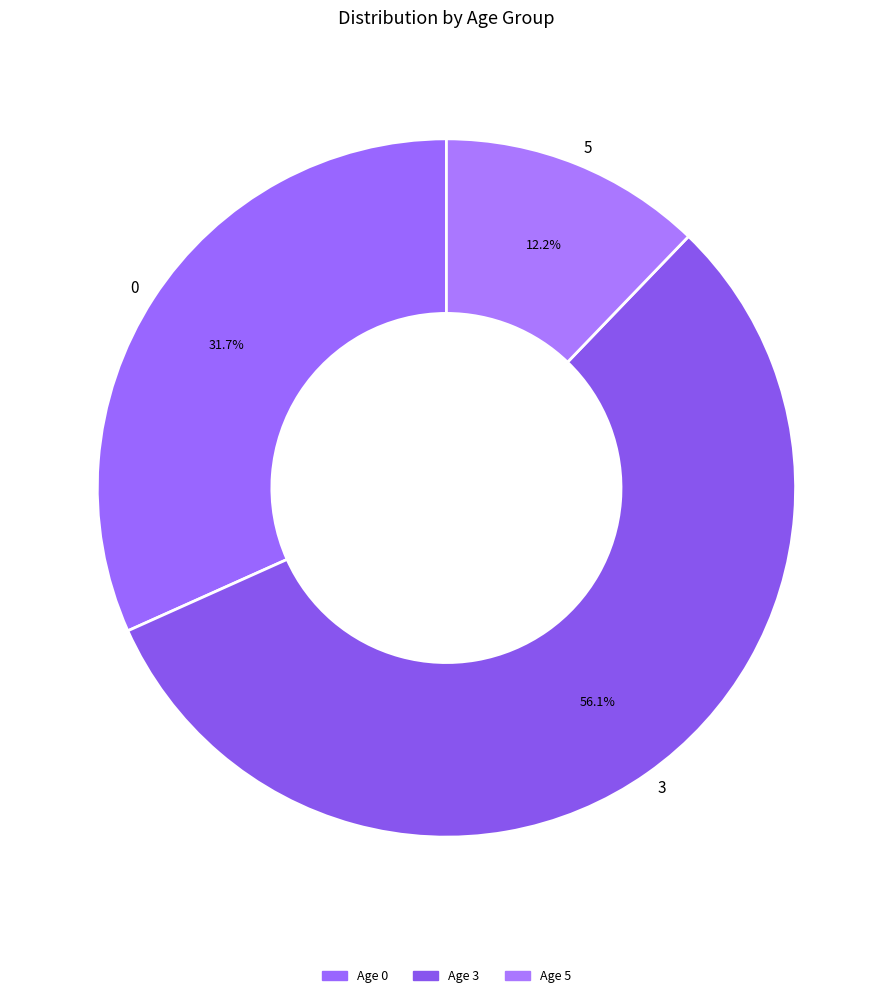

Which slice represents more than half of the pie?

3